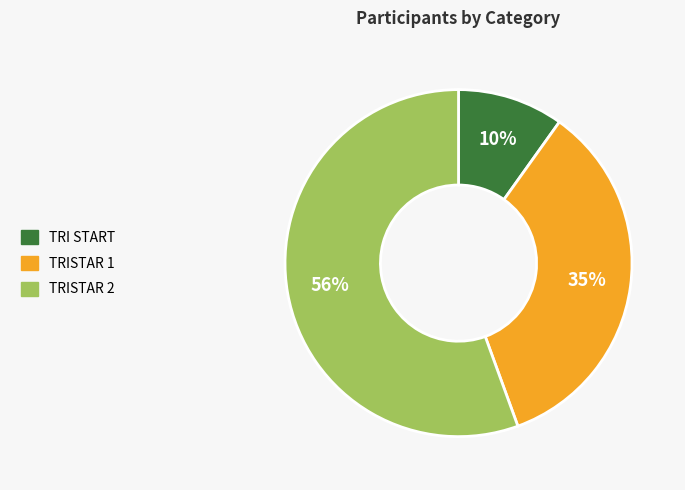

The TRISTAR 2 slice represents 43% of the pie. True or false?

False